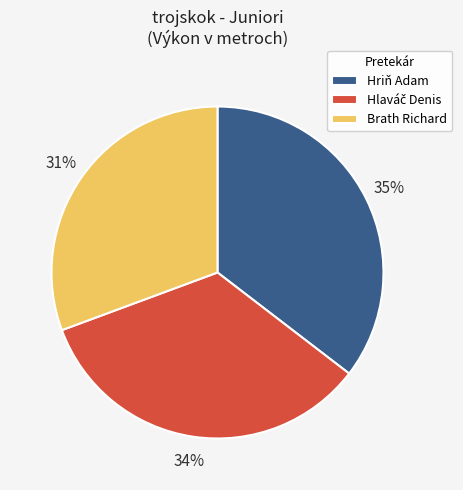

To the nearest percent, what portion does Brath Richard represent?

31%